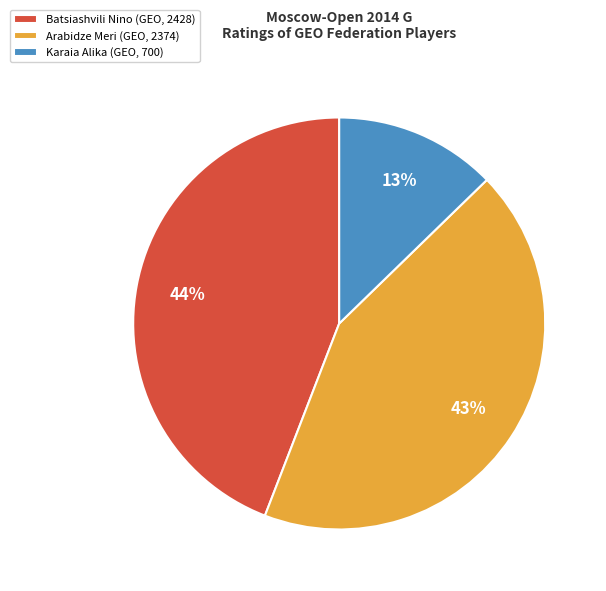

Between Batsiashvili Nino (GEO, 2428) and Karaia Alika (GEO, 700), which is larger?

Batsiashvili Nino (GEO, 2428)